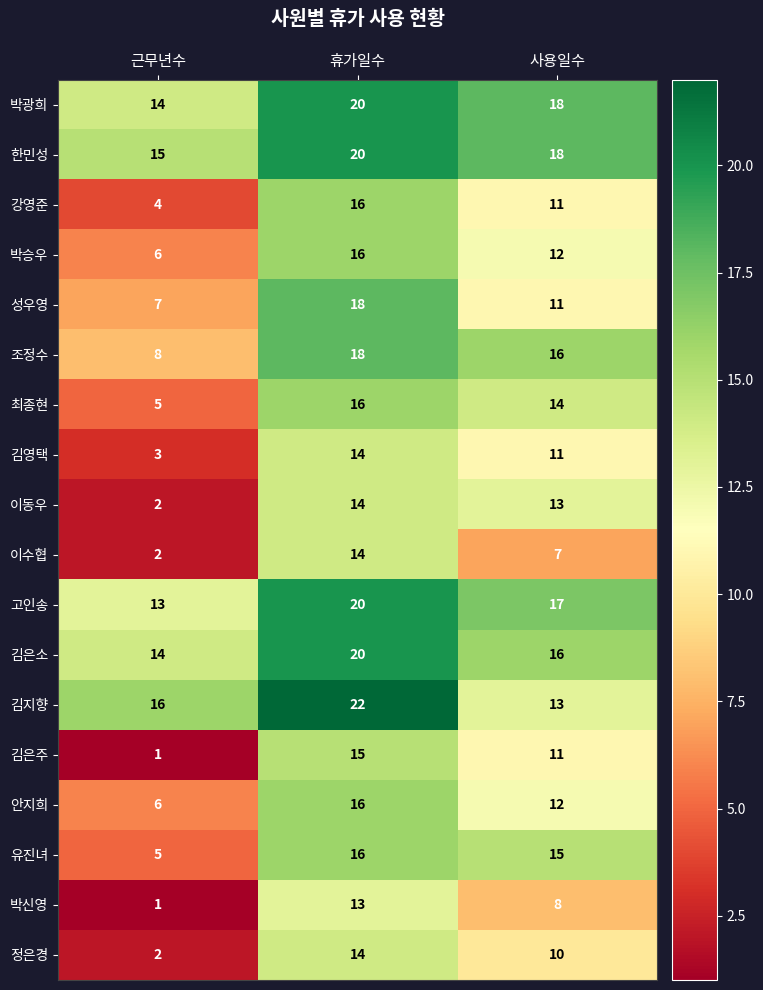

What is the total value across all series at 사용일수?

233